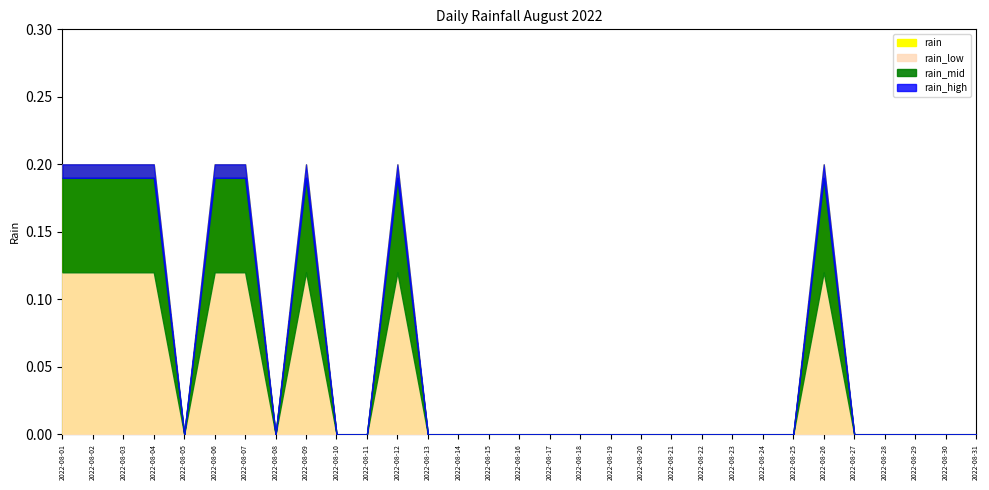

What is the maximum value shown in the chart?

0.2